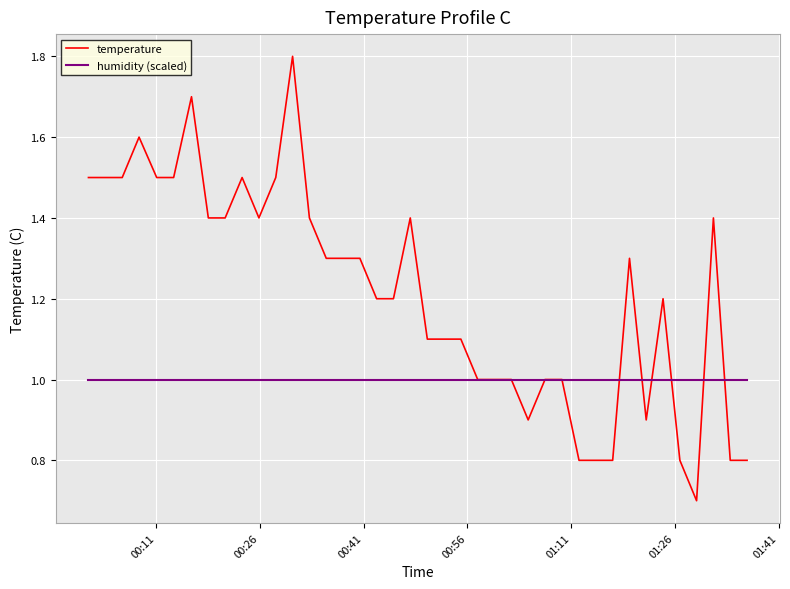

What is the minimum value for humidity (scaled)?

1.0